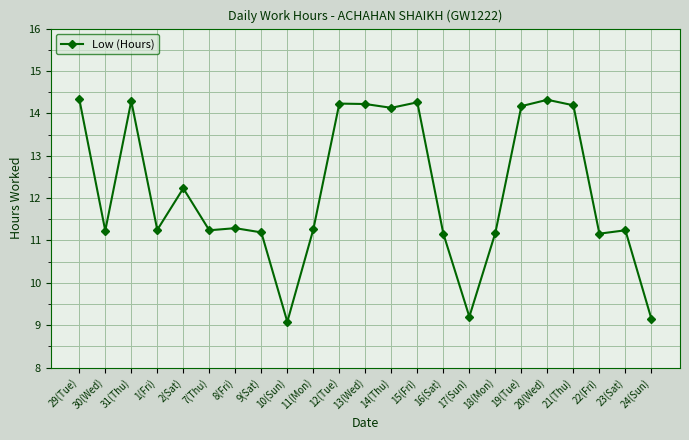

The value at 22(Fri) is 15.5. True or false?

False